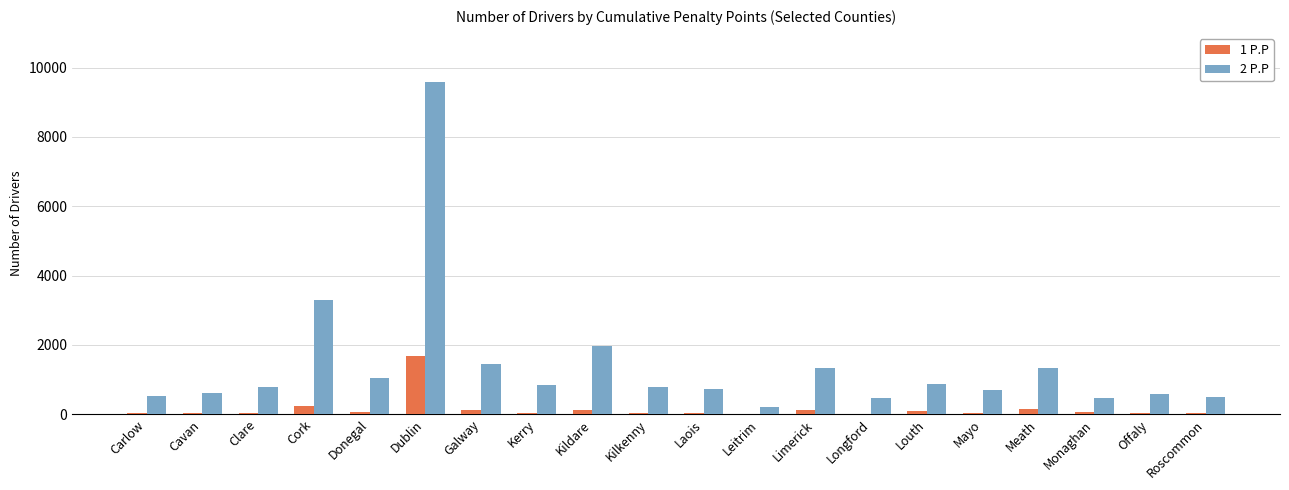

What is the greatest value displayed?

9587